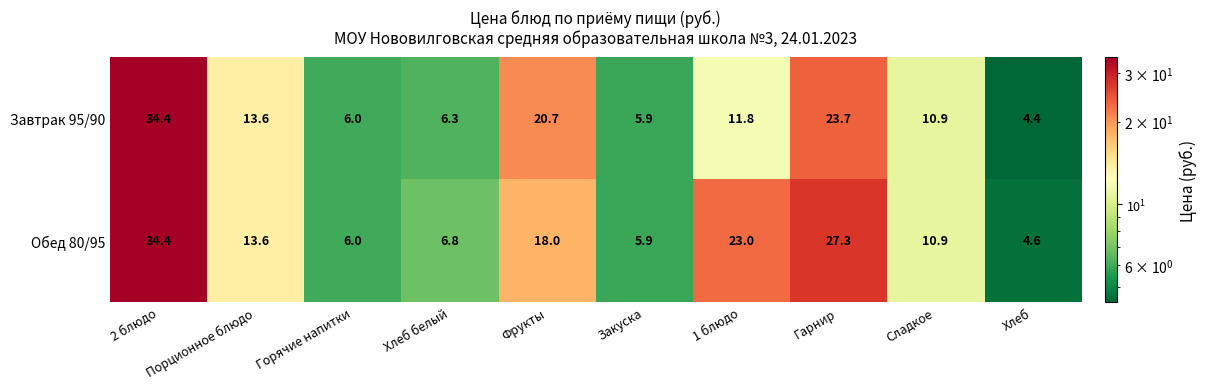

Rank the categories by Завтрак 95/90 value from highest to lowest.

2 блюдо, Гарнир, Фрукты, Порционное блюдо, 1 блюдо, Сладкое, Хлеб белый, Горячие напитки, Закуска, Хлеб